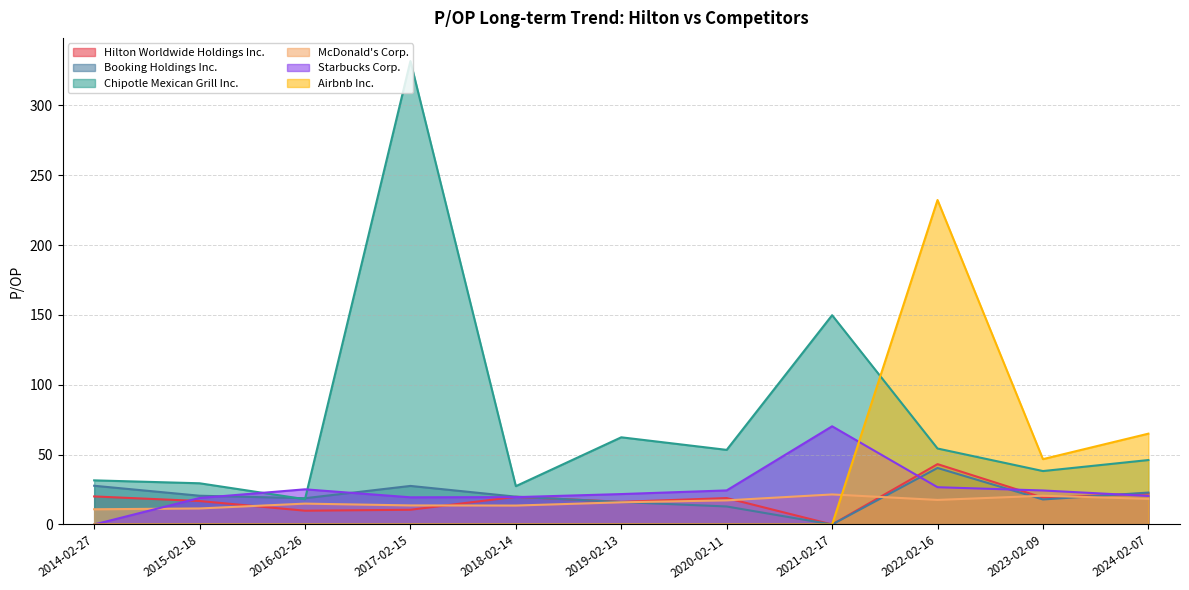

How many interior local valleys does the Starbucks Corp. series have?

1